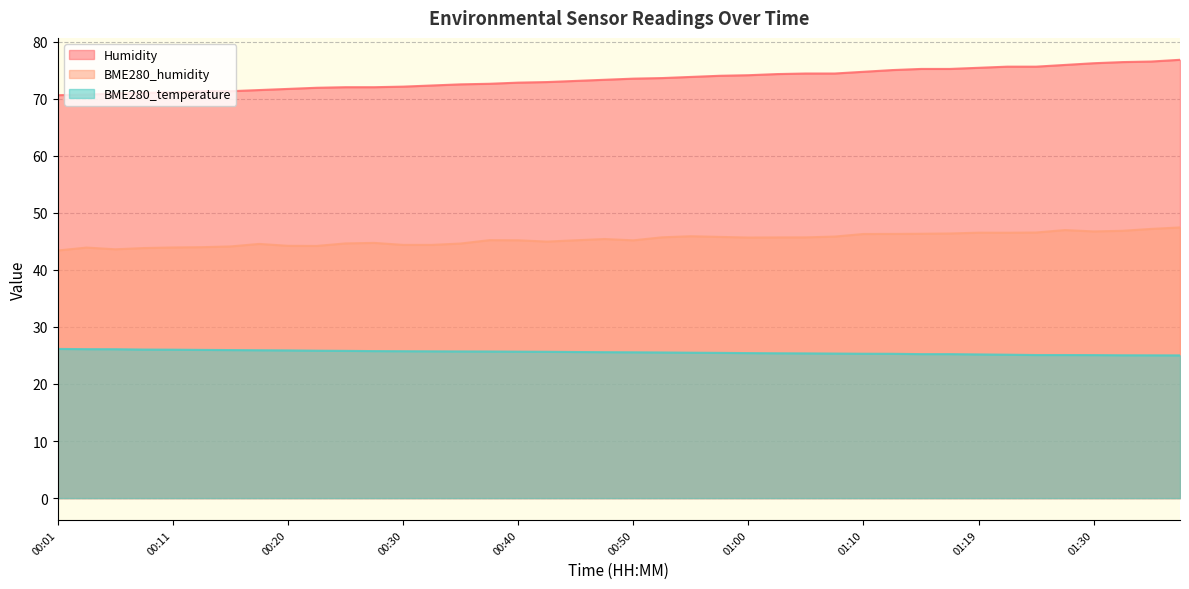

Which series has the widest spread of values?

Humidity